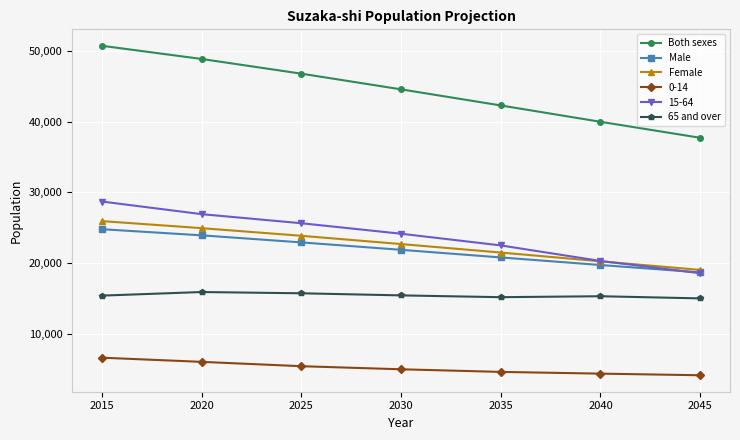

What is the difference between the maximum and second lowest values in the Both sexes series?

10744